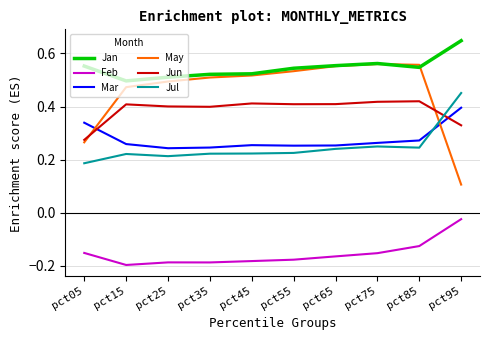

Rank the series at pct35 from lowest to highest value.

Feb, Jul, Mar, Jun, May, Jan